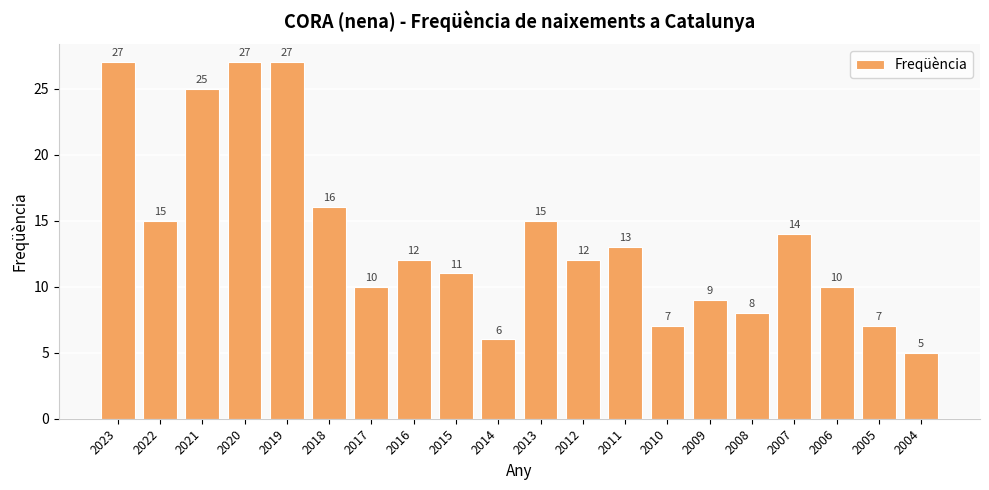

Reading left to right, list all the values displayed in this chart.

2023=27	2022=15	2021=25	2020=27	2019=27	2018=16	2017=10	2016=12	2015=11	2014=6	2013=15	2012=12	2011=13	2010=7	2009=9	2008=8	2007=14	2006=10	2005=7	2004=5